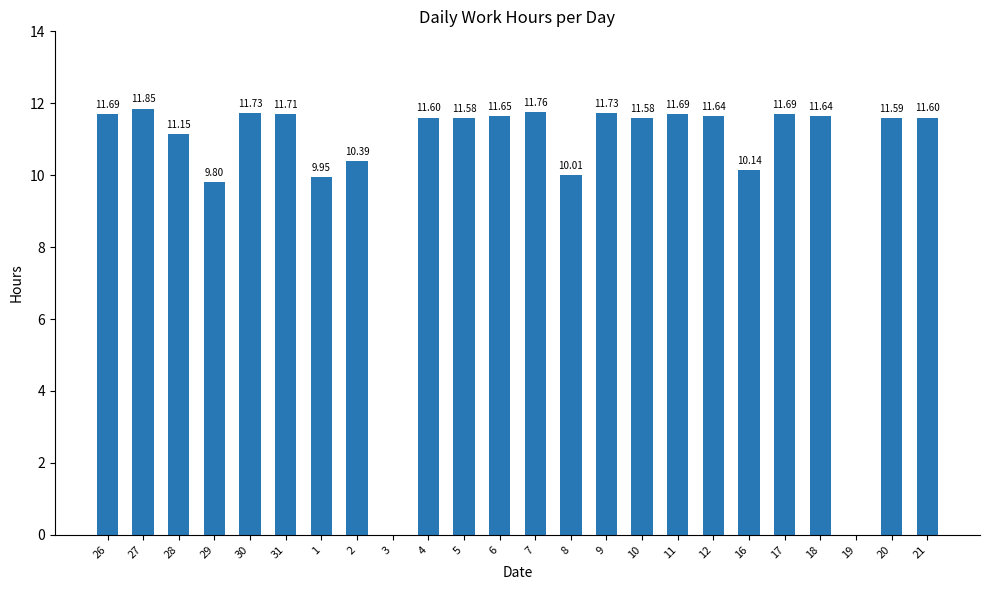

Which has a higher value, 8 or 26?

26